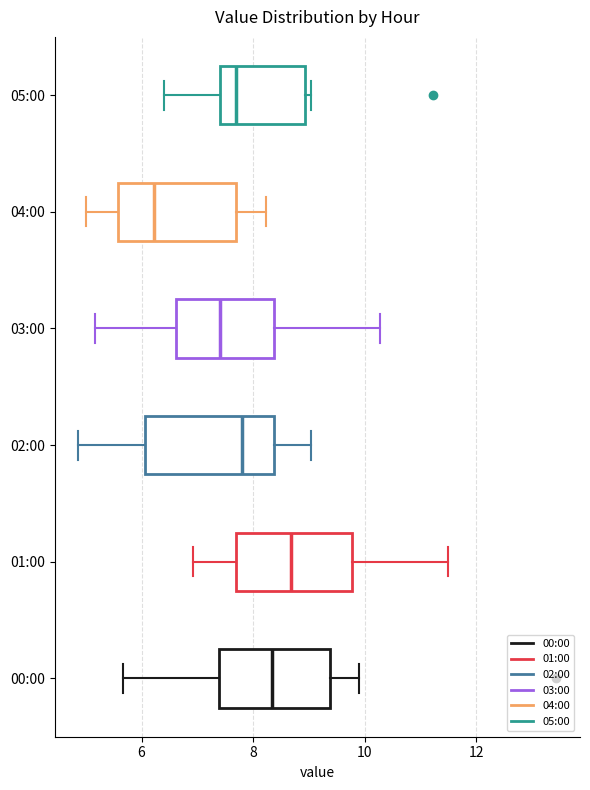

Which box's median line is the furthest to the right?

01:00